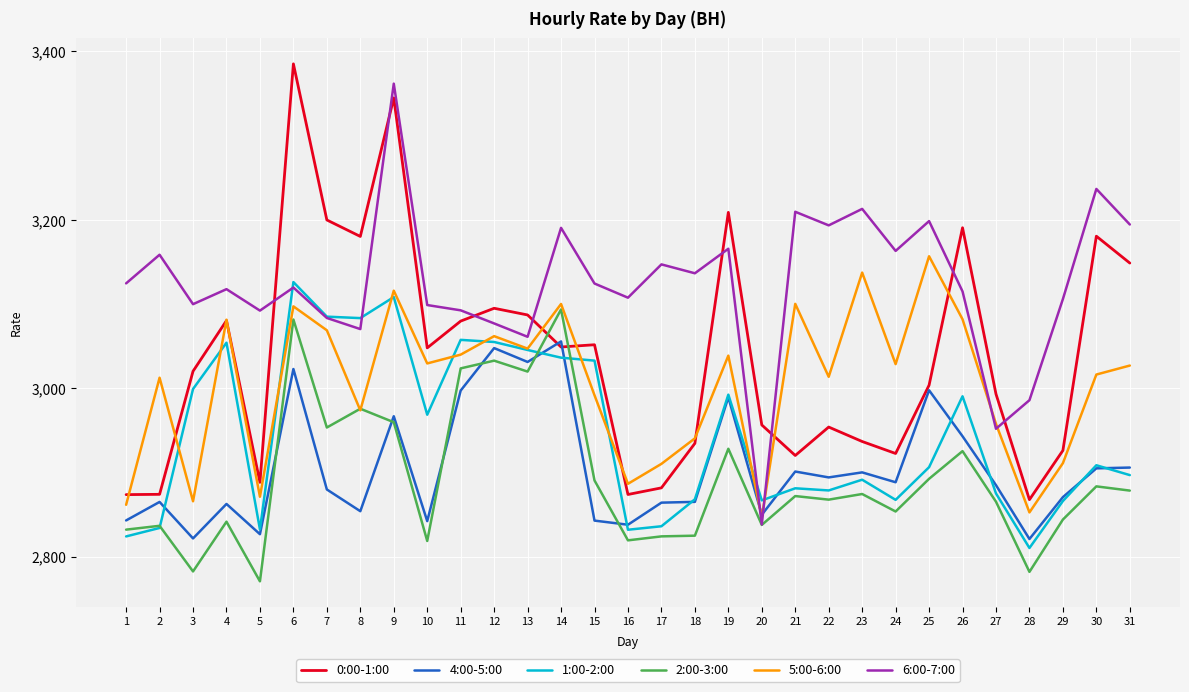

Between which two adjacent categories do 4:00-5:00 and 6:00-7:00 first intersect?

19 and 20